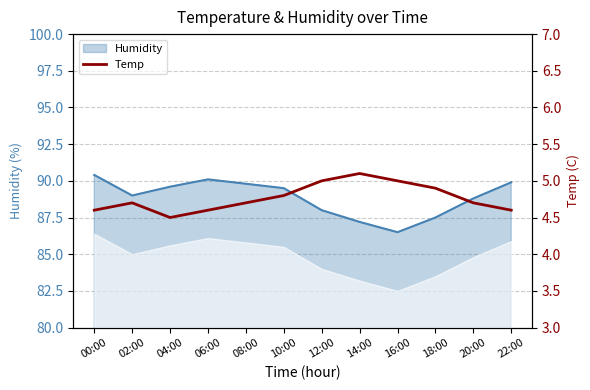

What is the value of the 5th point from the left?

4.7